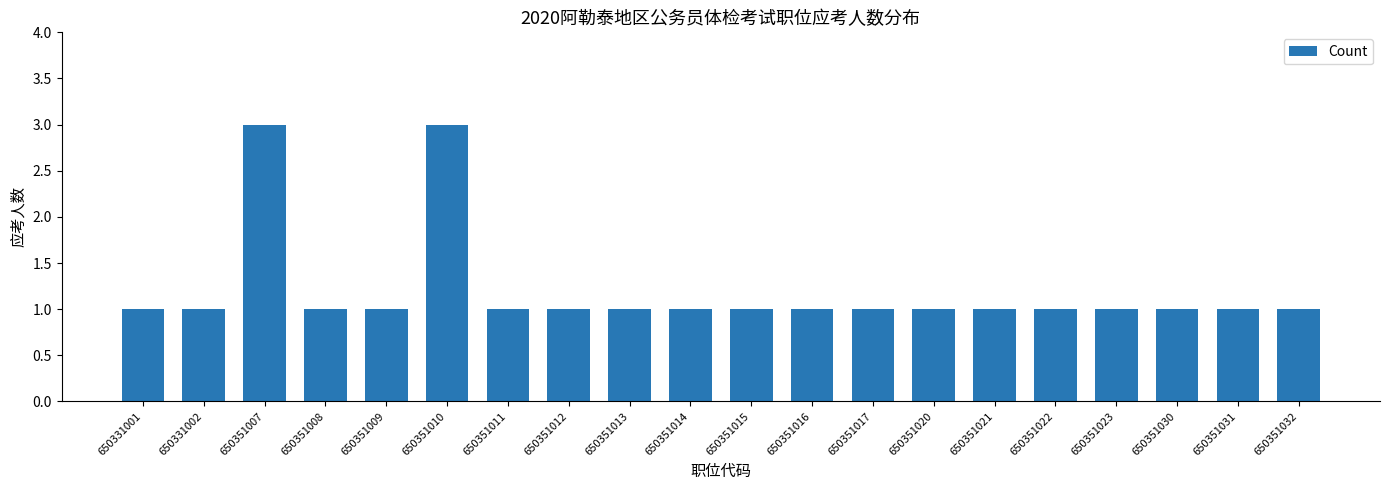

What is the difference between the maximum and second lowest values?

2